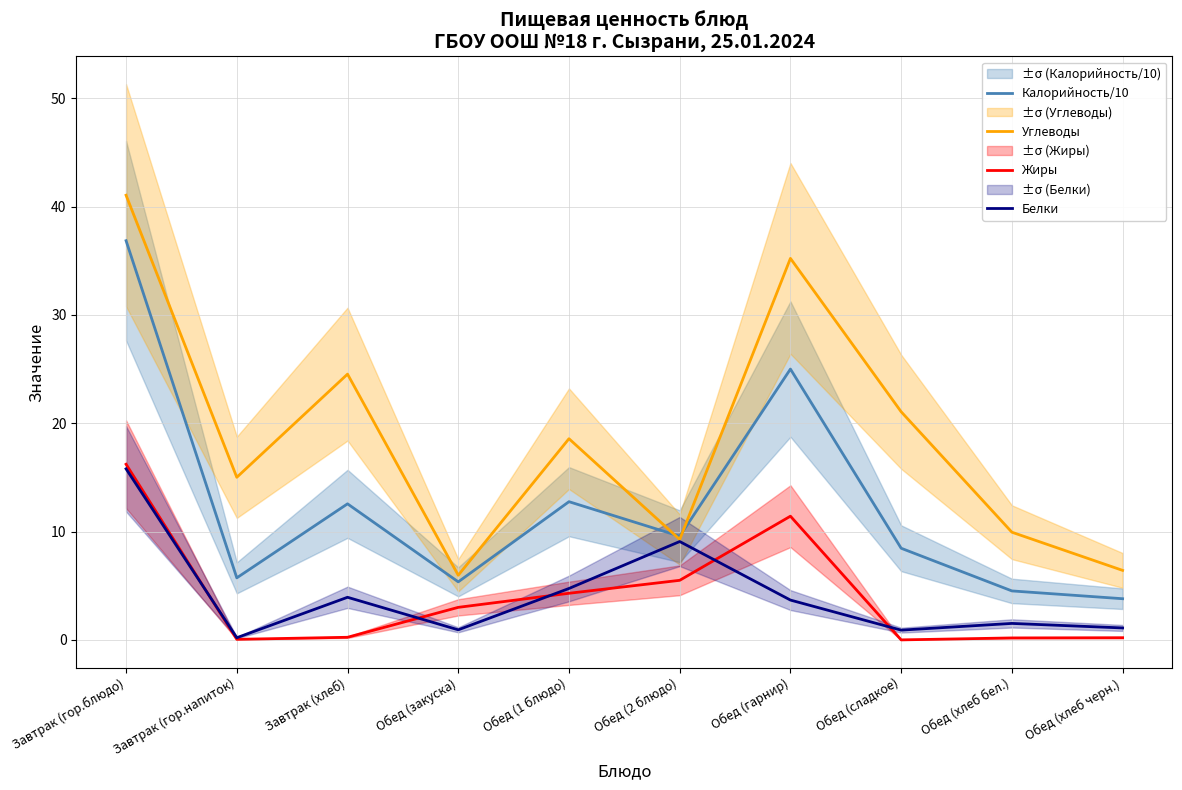

What is the label of the 5th point from the right?

Обед (2 блюдо)